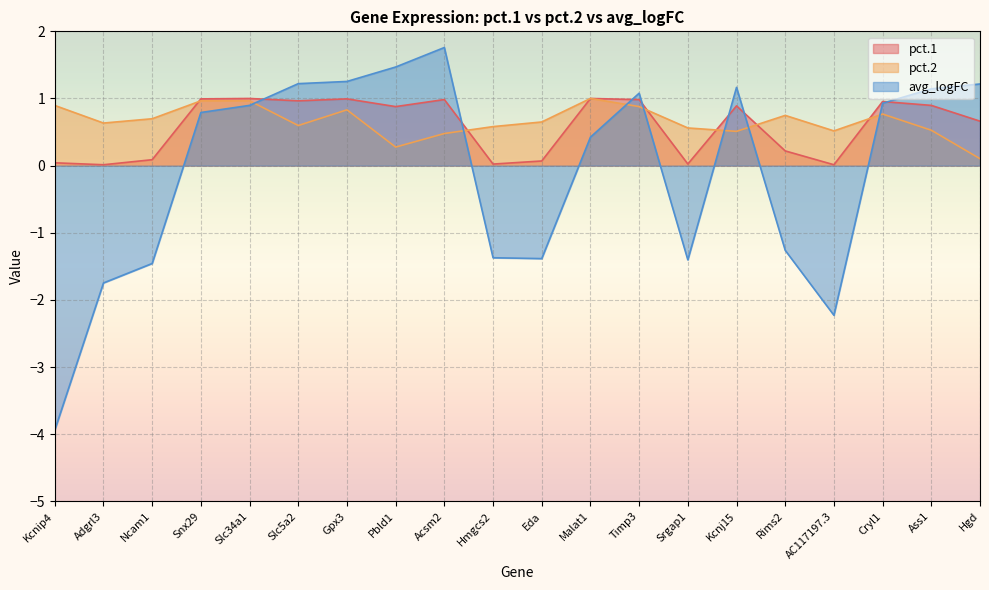

List the series in order of their peak value, highest first.

avg_logFC, pct.1, pct.2